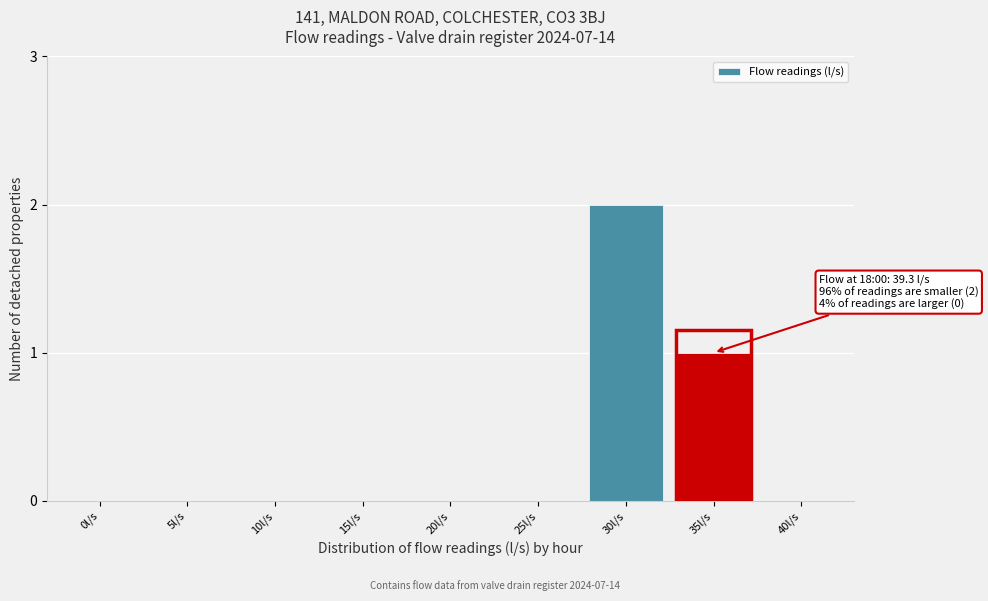

Reading left to right, list all the values displayed in this chart.

0l/s=0	5l/s=0	10l/s=0	15l/s=0	20l/s=0	25l/s=0	30l/s=2	35l/s=1	40l/s=0